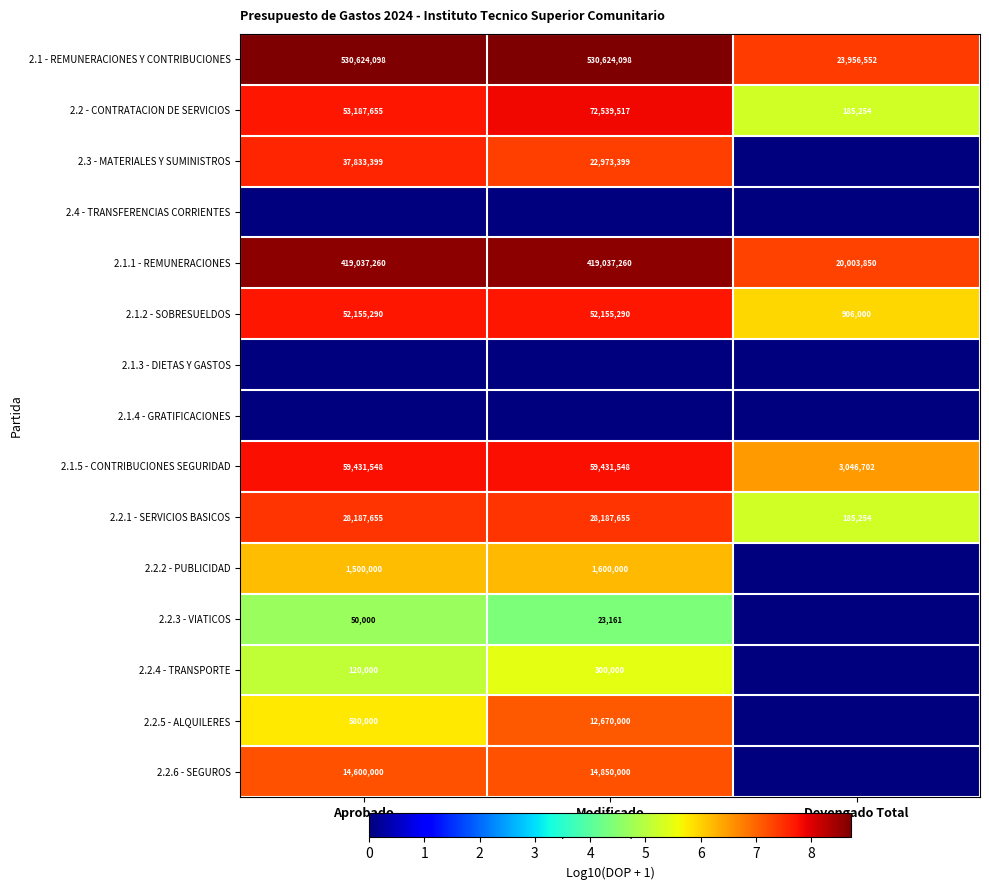

Is the value of 2.1.5 - CONTRIBUCIONES SEGURIDAD at Devengado Total greater than the value of 2.1.2 - SOBRESUELDOS at Devengado Total?

Yes